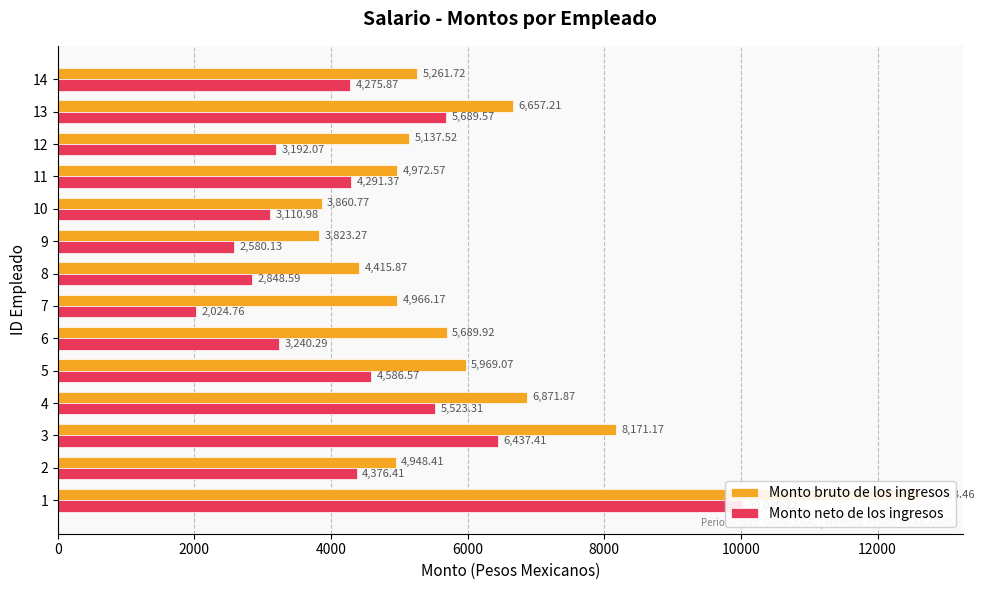

What is the difference between the maximum and minimum values in the Monto neto de los ingresos series?

8004.5